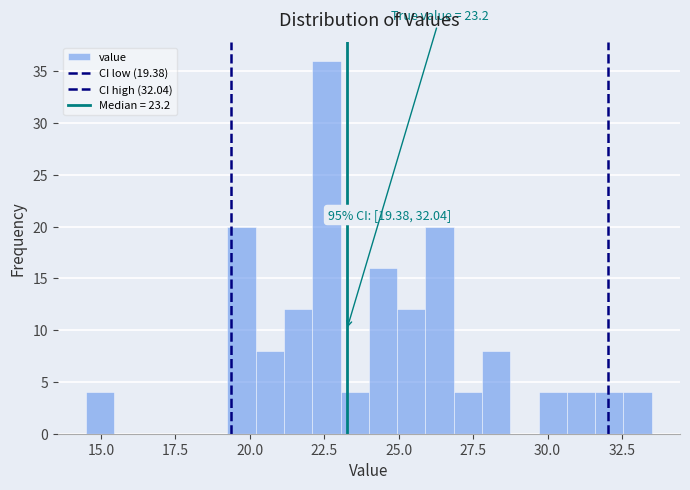

Around what value on the x-axis is the tallest bar? Give the approximate position of its centre, as read against the axis.

22.5